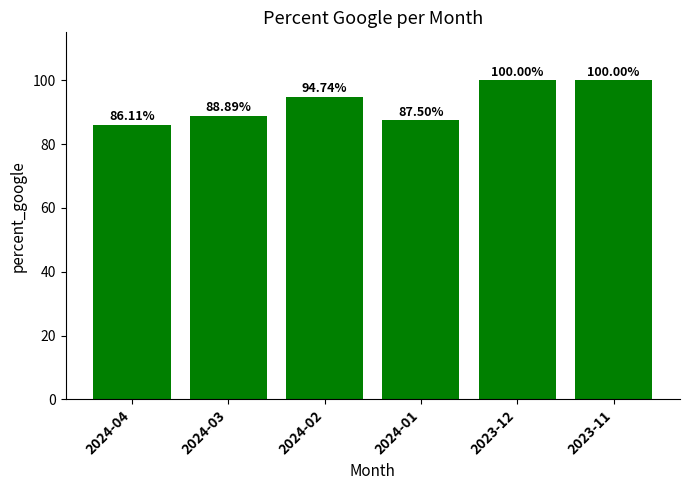

What is the difference between the maximum and minimum values?

13.9